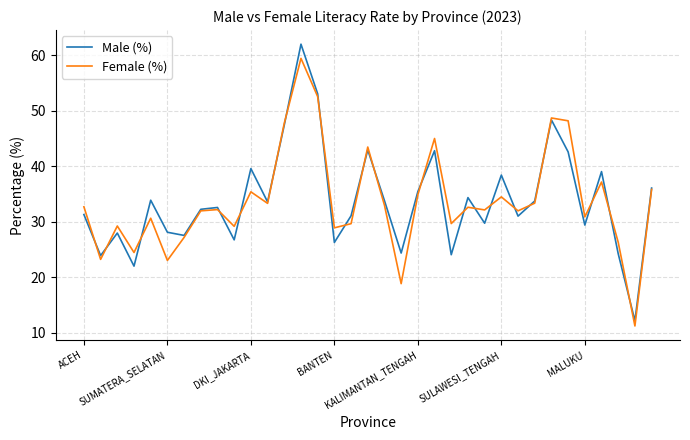

Which series has the widest spread of values?

Male (%)